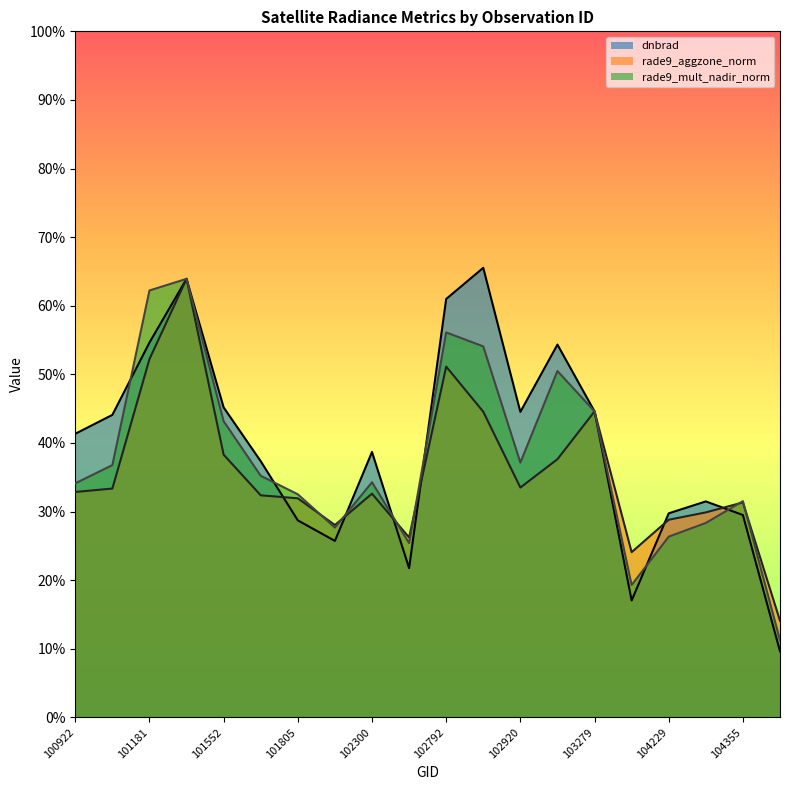

Reading left to right, transcribe all the data shown in this chart.

dnbrad: 100922=41.3	100930=44.1	101181=54.6	101304=63.9	101552=45.2	101561=37.3	101805=28.7	102056=25.7	102300=38.7	102671=21.7	102792=61.0	102912=65.5	102920=44.5	103032=54.3	103279=44.6	103761=17.0	104229=29.7	104236=31.5	104355=29.5	105487=9.6
rade9_aggzone_norm: 100922=32.8	100930=33.3	101181=52.2	101304=63.9	101552=38.3	101561=32.4	101805=31.9	102056=28.0	102300=32.6	102671=26.2	102792=51.1	102912=44.5	102920=33.5	103032=37.6	103279=44.6	103761=24.1	104229=28.8	104236=29.9	104355=31.3	105487=14.1
rade9_mult_nadir_norm: 100922=34.1	100930=36.8	101181=62.2	101304=63.9	101552=43.2	101561=35.2	101805=32.5	102056=27.7	102300=34.3	102671=25.4	102792=56.1	102912=54.1	102920=37.1	103032=50.5	103279=44.6	103761=19.3	104229=26.3	104236=28.3	104355=31.5	105487=11.2